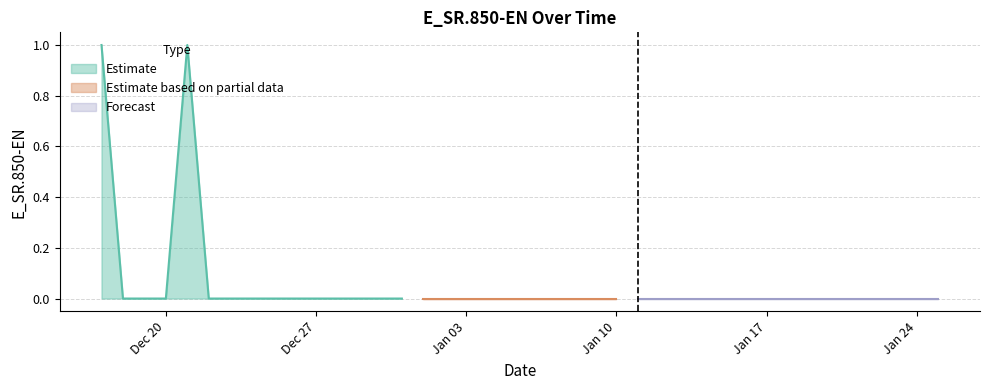

What is the difference between the maximum and minimum values?

1